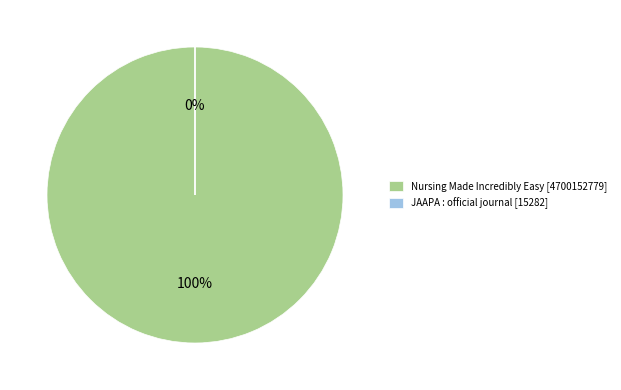

The JAAPA : official journal slice represents 1% of the pie. True or false?

False